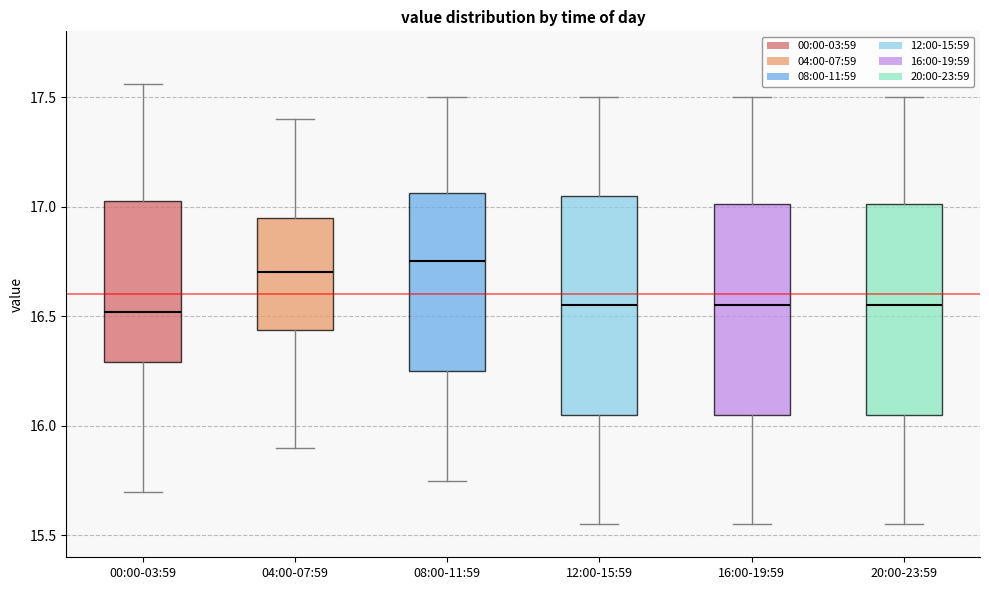

Reading left to right, read every box against the y-axis: the position of its median line, the range the box covers, and the ends of its whiskers. The values are not printed on the chart, so give them approximately, as read against the axis.

00:00-03:59: median 16.50, box 16.30 to 17.05, whiskers 15.70 to 17.55
04:00-07:59: median 16.70, box 16.45 to 16.95, whiskers 15.90 to 17.40
08:00-11:59: median 16.75, box 16.25 to 17.05, whiskers 15.75 to 17.50
12:00-15:59: median 16.55, box 16.05 to 17.05, whiskers 15.55 to 17.50
16:00-19:59: median 16.55, box 16.05 to 17.00, whiskers 15.55 to 17.50
20:00-23:59: median 16.55, box 16.05 to 17.00, whiskers 15.55 to 17.50